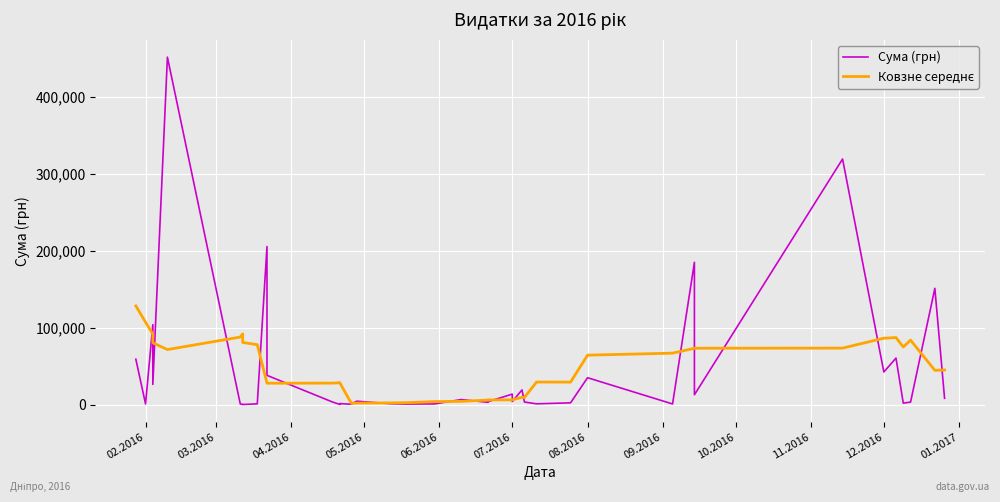

Which series ends up on top after the final intersection of Сума (грн) and Ковзне середнє?

Ковзне середнє